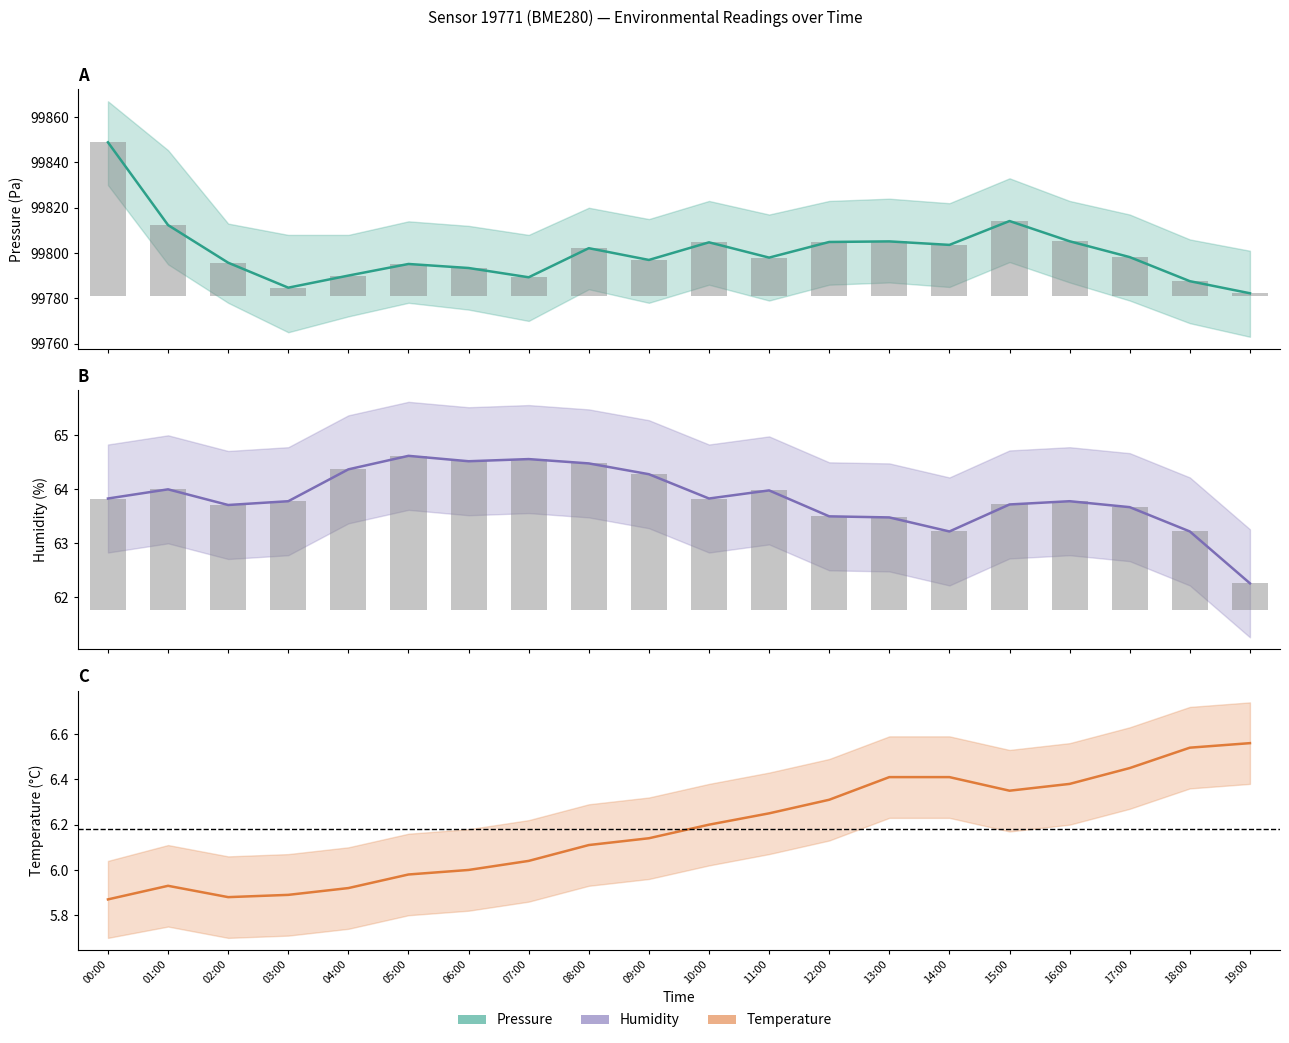

Reading left to right, extract all data points from this chart.

pressure: 99848.9	99812.3	99795.7	99784.7	99790.0	99795.2	99793.4	99789.3	99802.1	99796.9	99804.7	99798.0	99804.9	99805.1	99803.6	99814.1	99805.2	99798.2	99787.6	99782.2
temperature: 5.9	5.9	5.9	5.9	5.9	6.0	6.0	6.0	6.1	6.1	6.2	6.2	6.3	6.4	6.4	6.3	6.4	6.5	6.5	6.6
humidity: 63.8	64.0	63.7	63.8	64.4	64.6	64.5	64.6	64.5	64.3	63.8	64.0	63.5	63.5	63.2	63.7	63.8	63.7	63.2	62.3